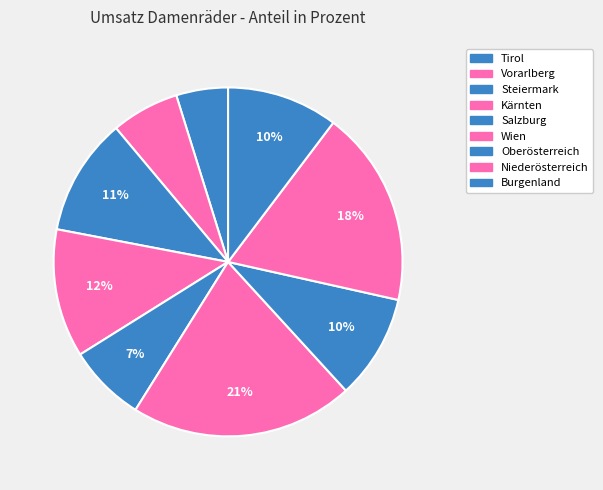

Count the number of slices in the pie.

9